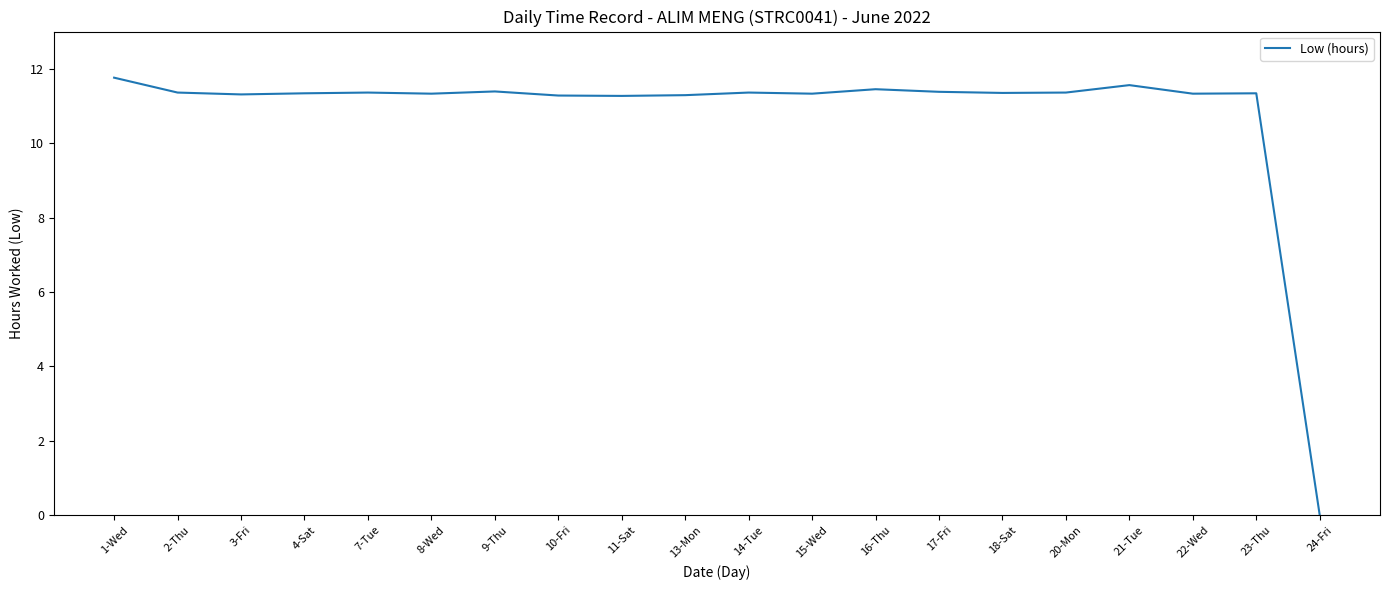

How many values are above zero?

19